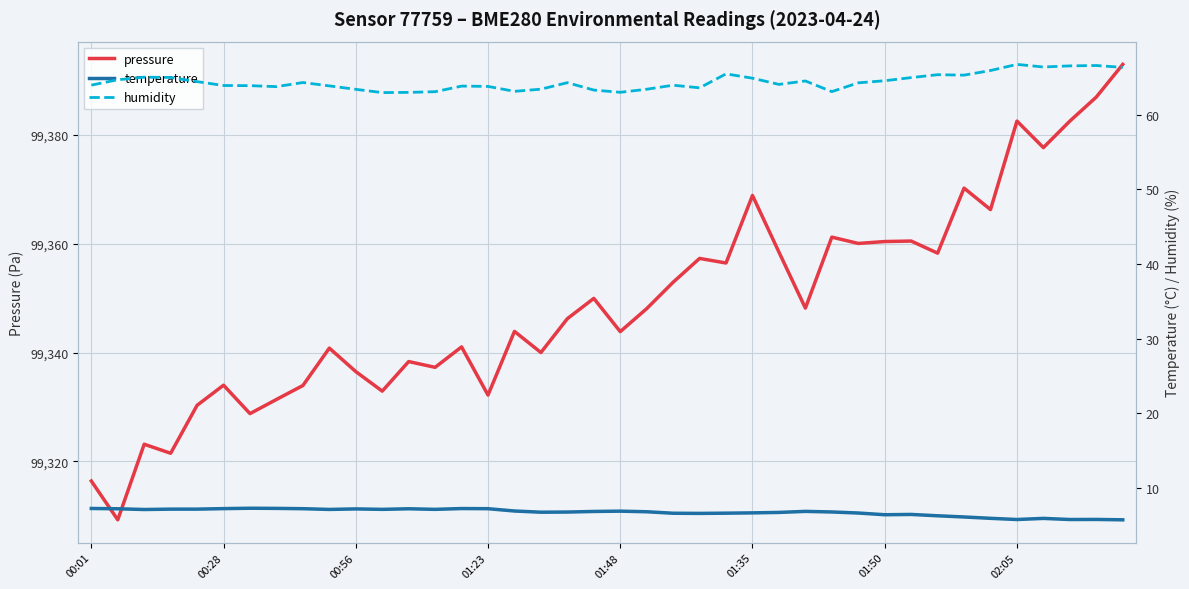

Is the value of pressure at 11 greater than the value of temperature at 36?

Yes